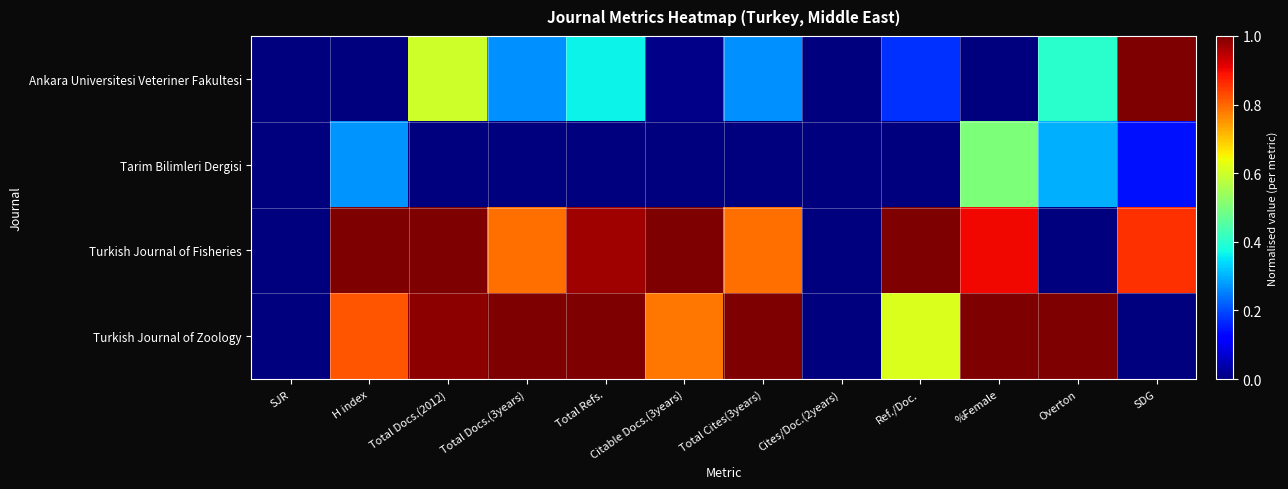

What is the total value across all series at Ref./Doc.?

1.8